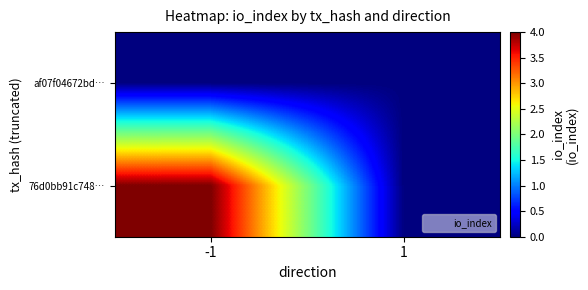

Which series changed the most between -1 and 1?

76d0bb91c748…